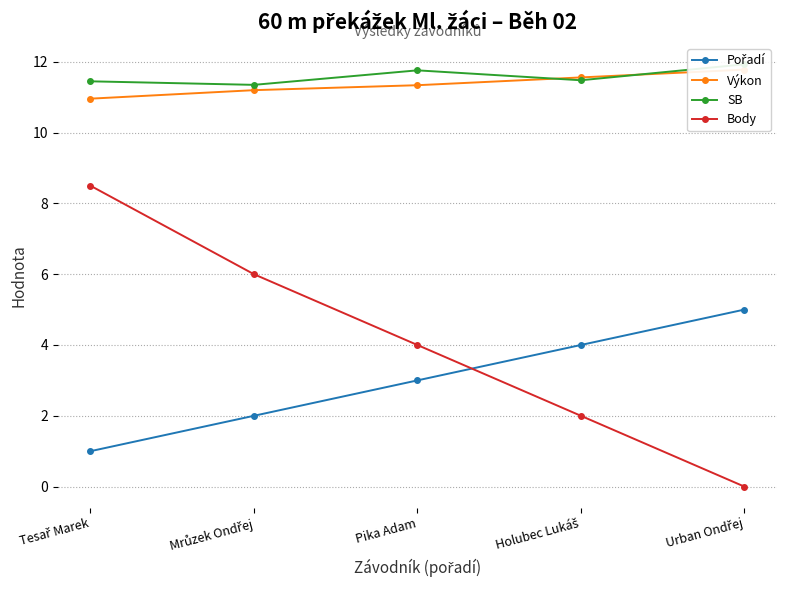

How many values in the Pořadí series exceed 3?

2